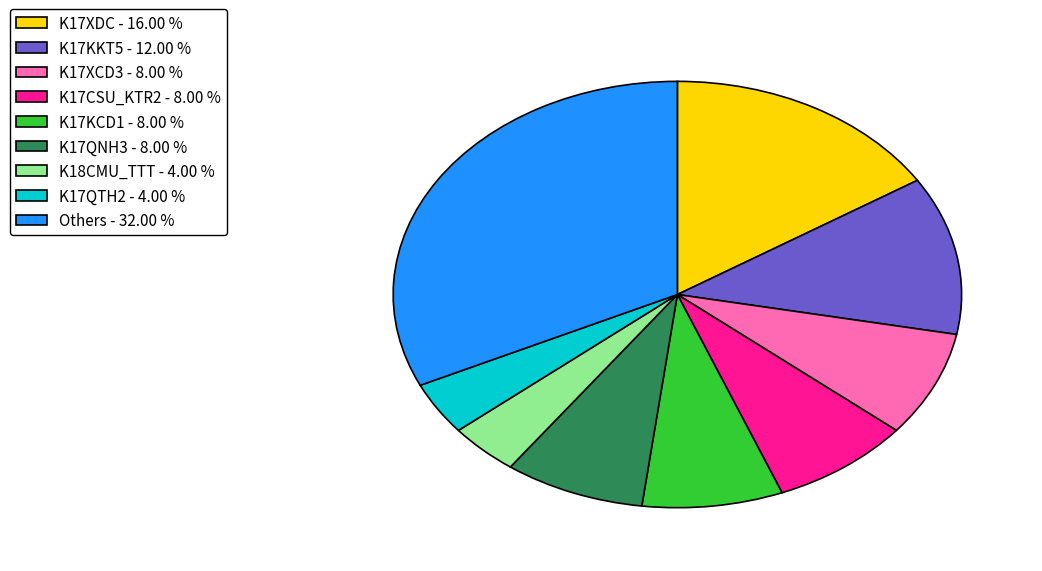

Which category has the biggest portion of the pie?

Others - 32.00 %